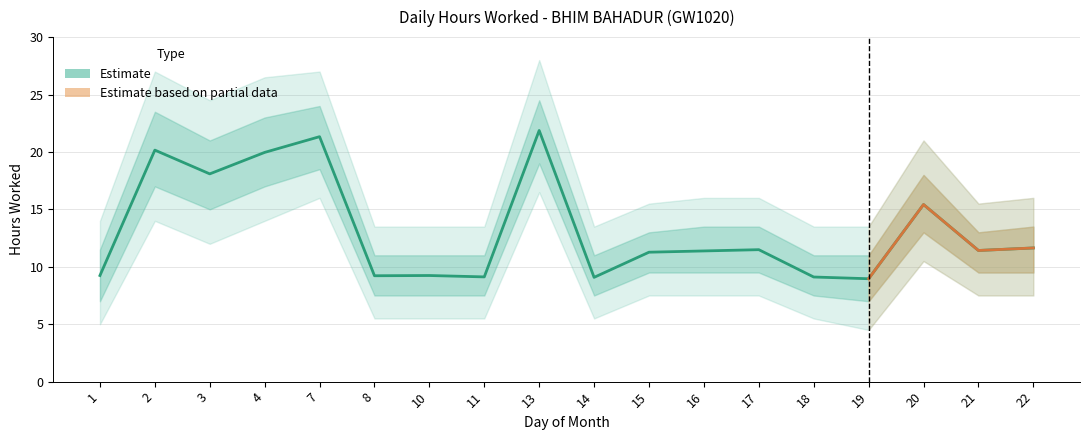

What is the change in value from 14 to 21?

+2.3